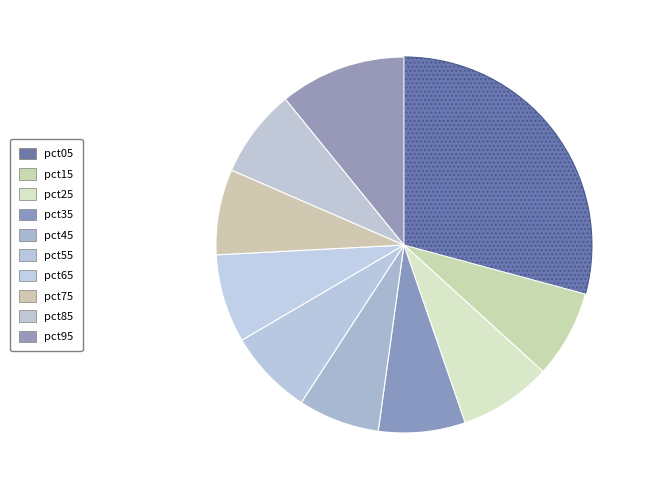

Combined, do pct95 and pct45 account for over 50%?

No